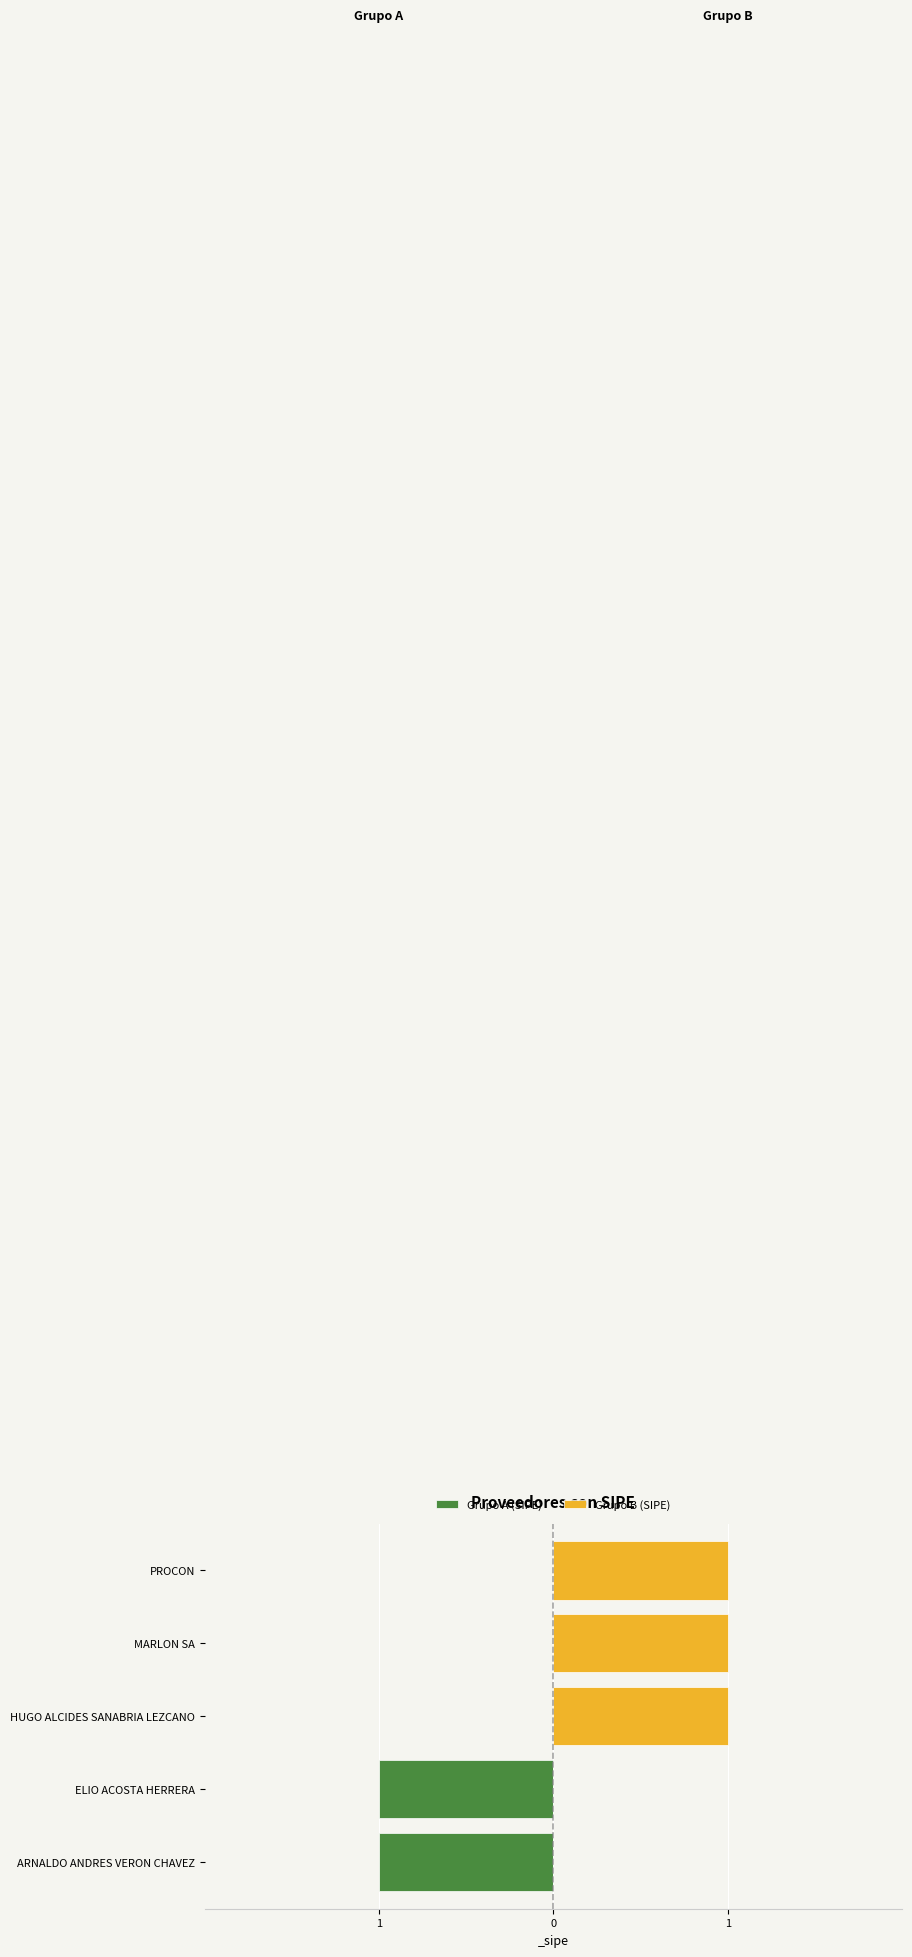

How many values in the Grupo A (SIPE) series are below 0?

2